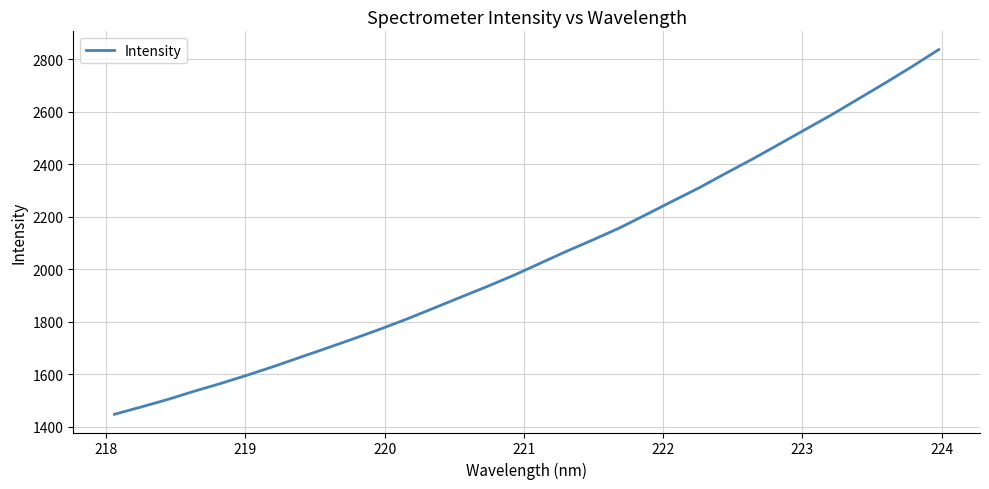

True or false: there are more than 0 points higher than both neighbors.

False